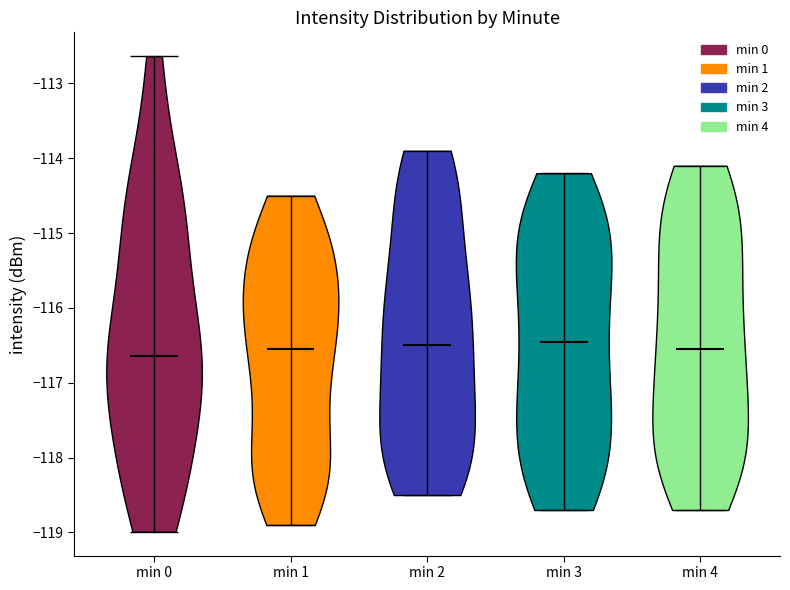

What is the highest point the violin for min 1 reaches on the y-axis? The values are not printed on the chart, so give them approximately, as read against the axis.

-114.5